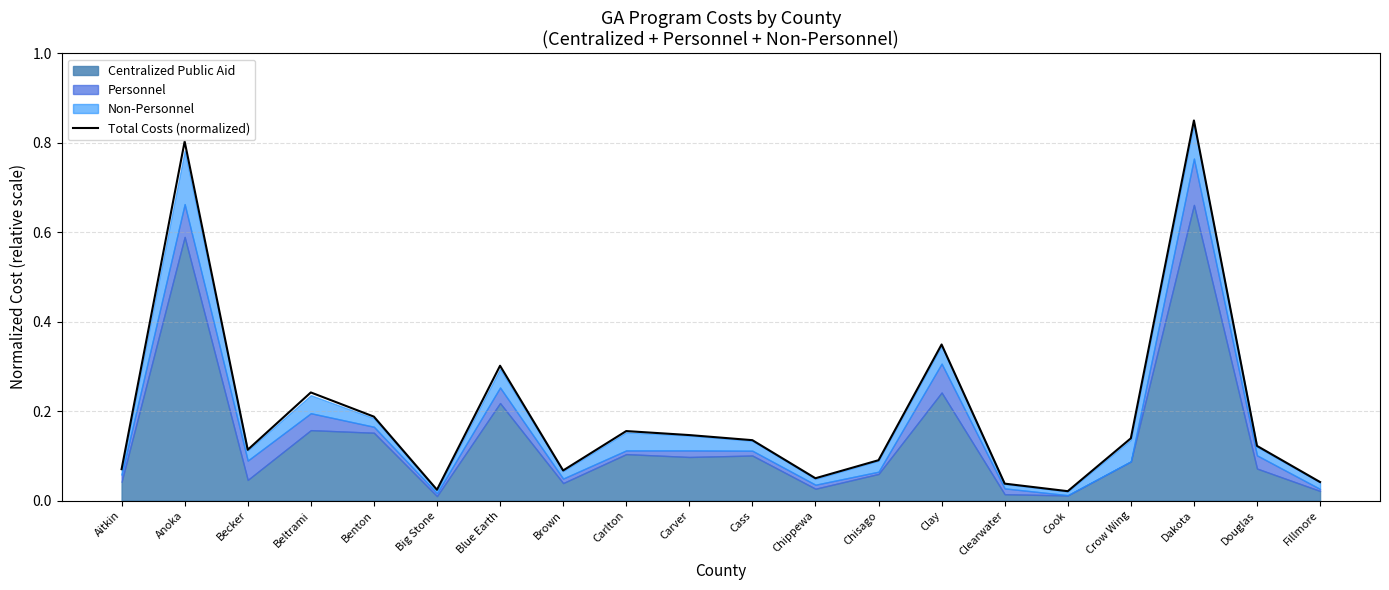

True or false: Total Costs (normalized) has a value of 0.2 at Chisago.

False